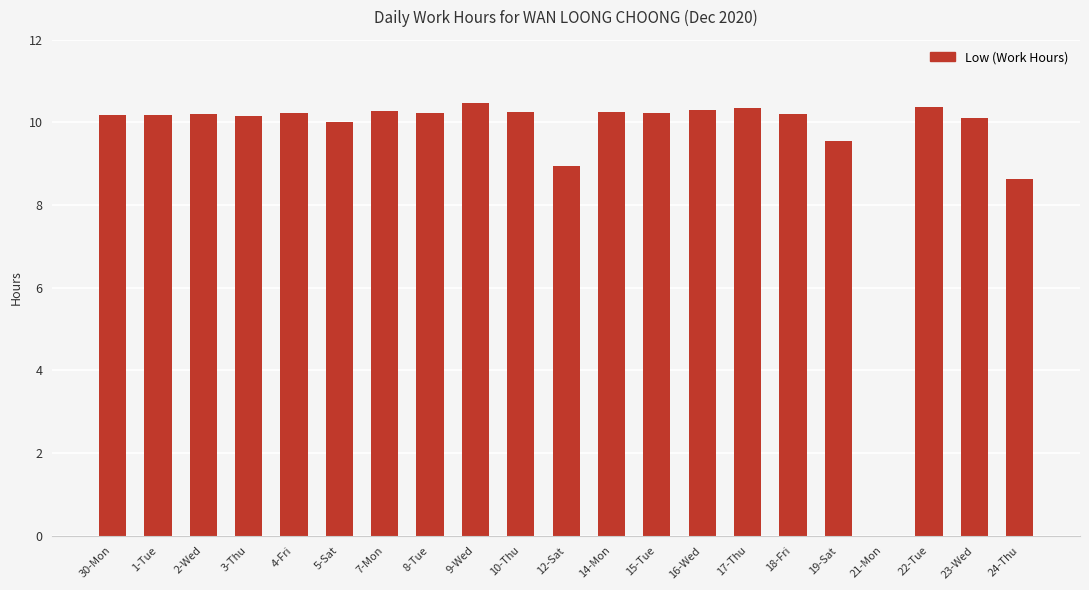

What is the sum of all values?

201.1